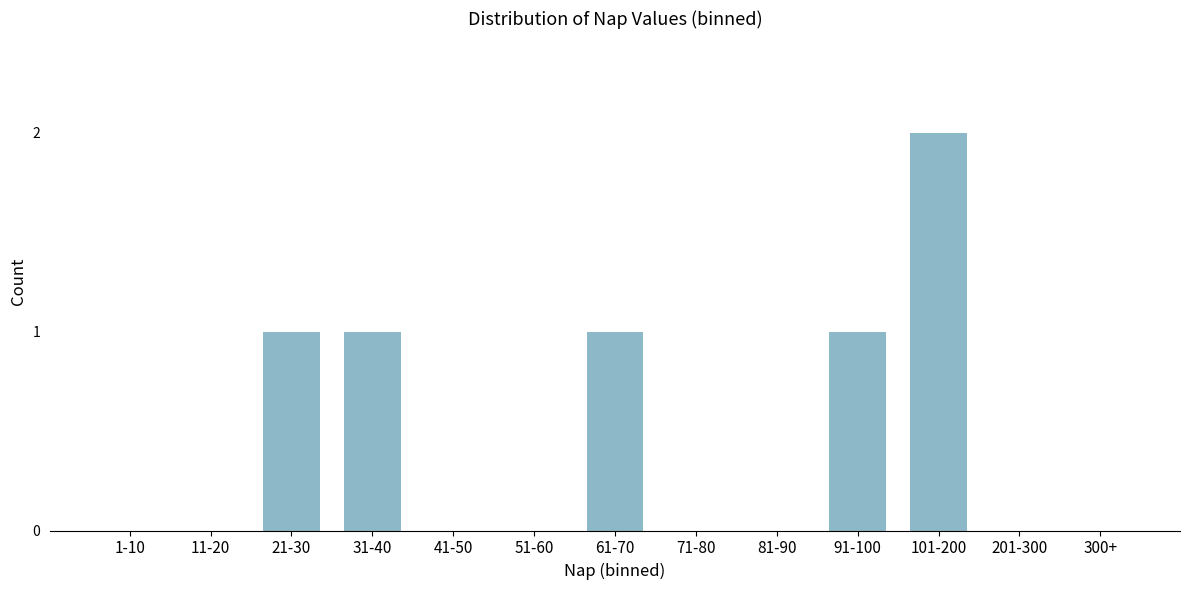

Reading left to right, extract all data points from this chart.

1-10=0	11-20=0	21-30=1	31-40=1	41-50=0	51-60=0	61-70=1	71-80=0	81-90=0	91-100=1	101-200=2	201-300=0	300+=0